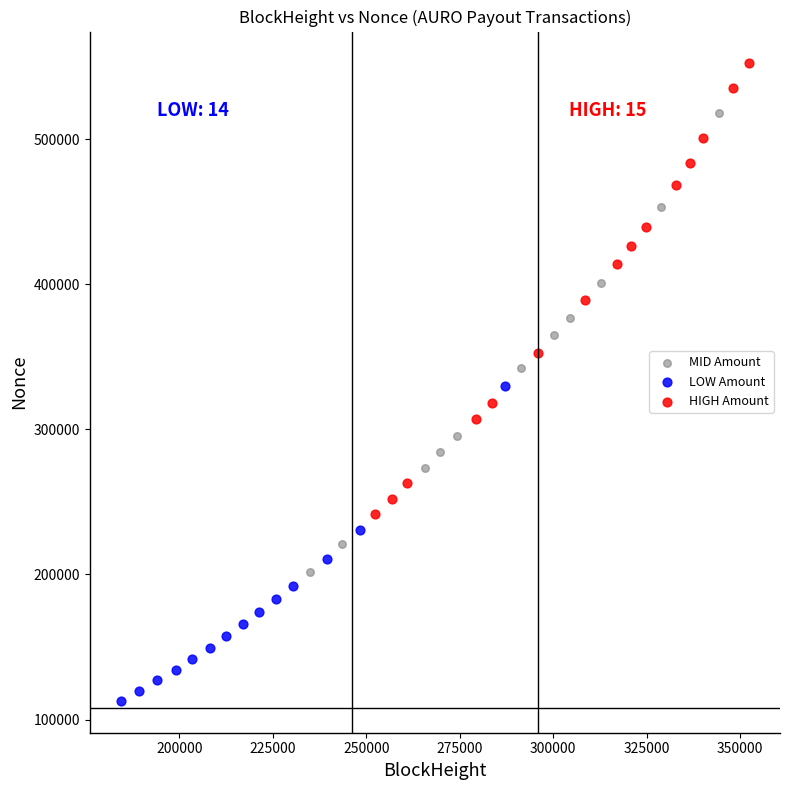

Which series reaches the minimum Y coordinate?

LOW Amount